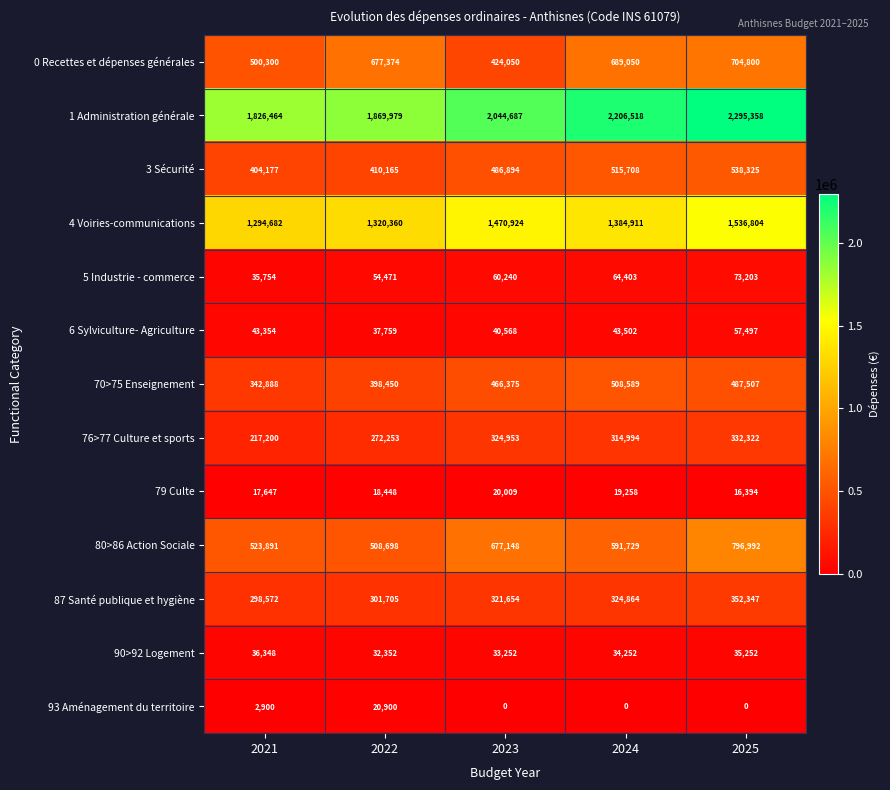

What is the sum of the 70>75 Enseignement values at 2024 and 2025?

996096